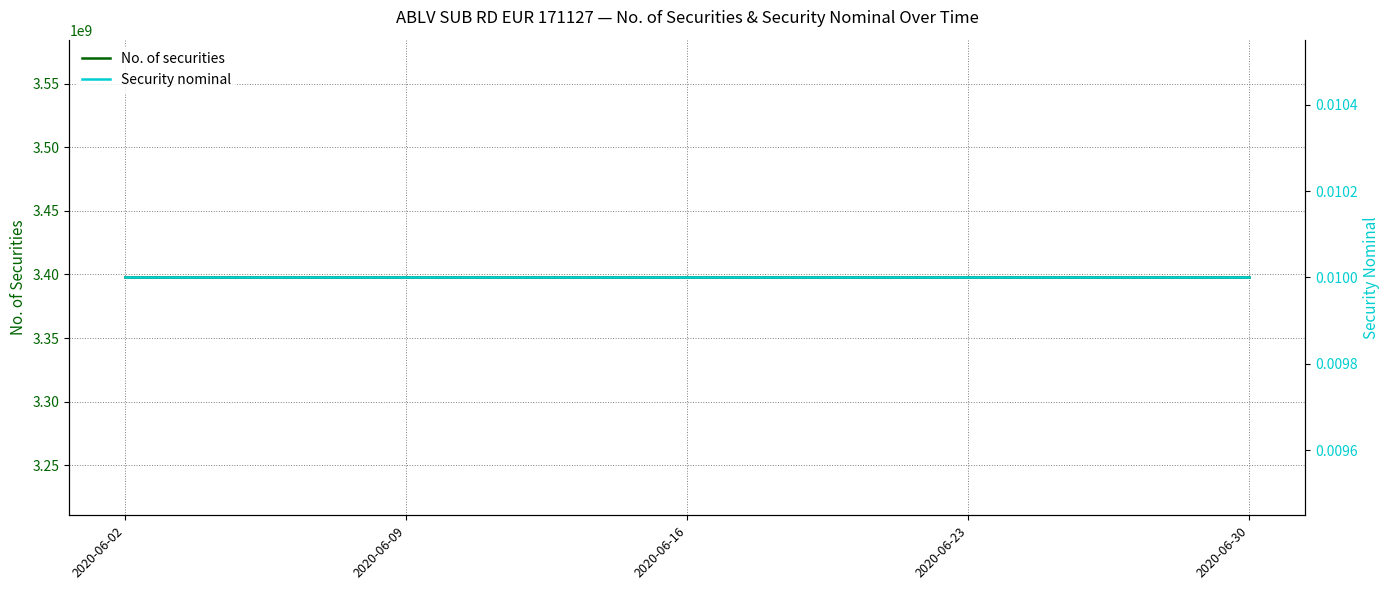

At which category does the chart reach its peak across all series?

2020-06-02